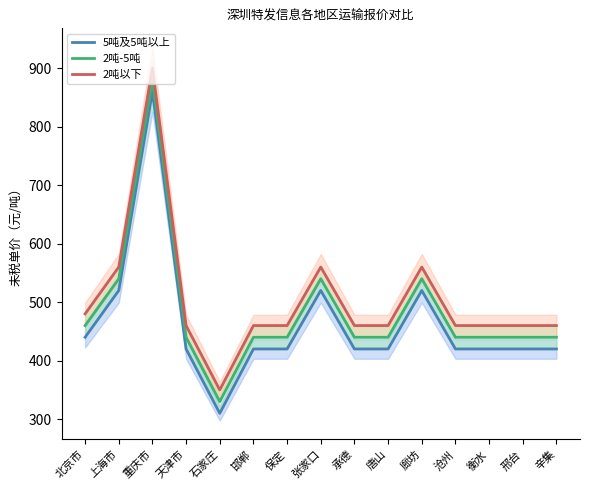

What is the value of the 2吨以下 point at the 10th from the left?

460